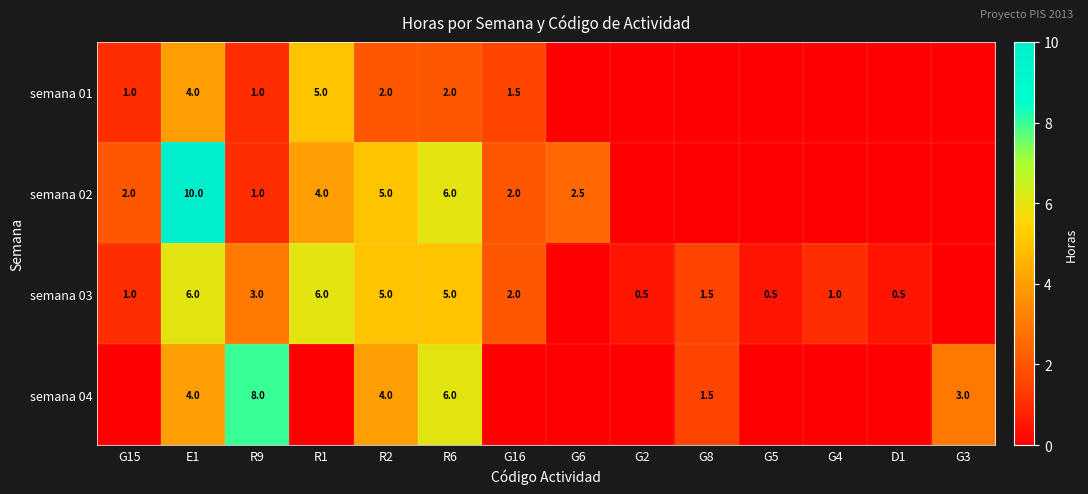

The value of semana 03 at R1 is 3.4. True or false?

False